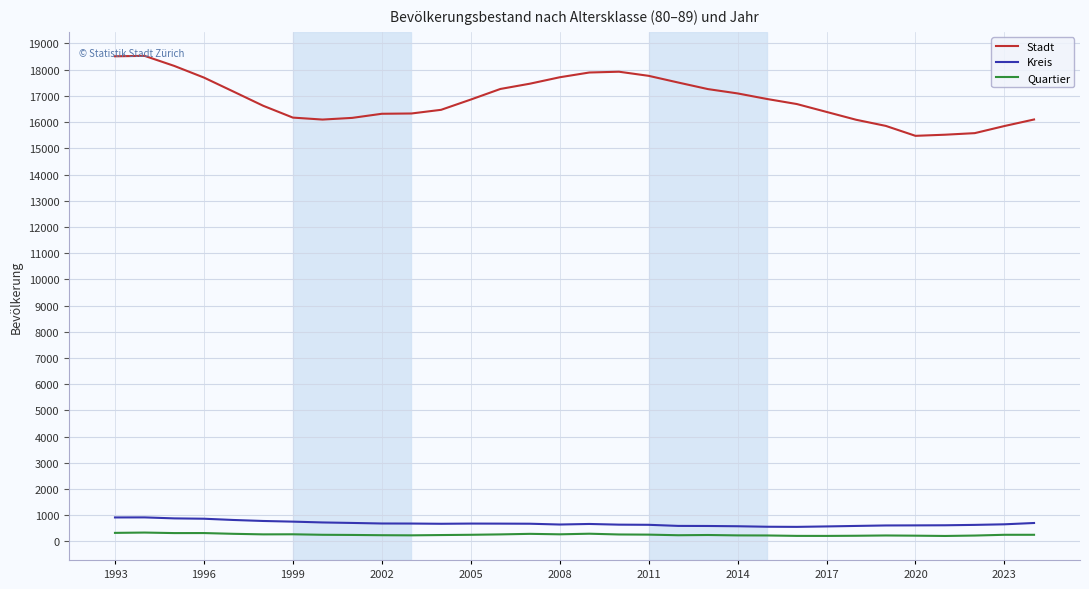

True or false: Kreis and Stadt cross at least once.

False